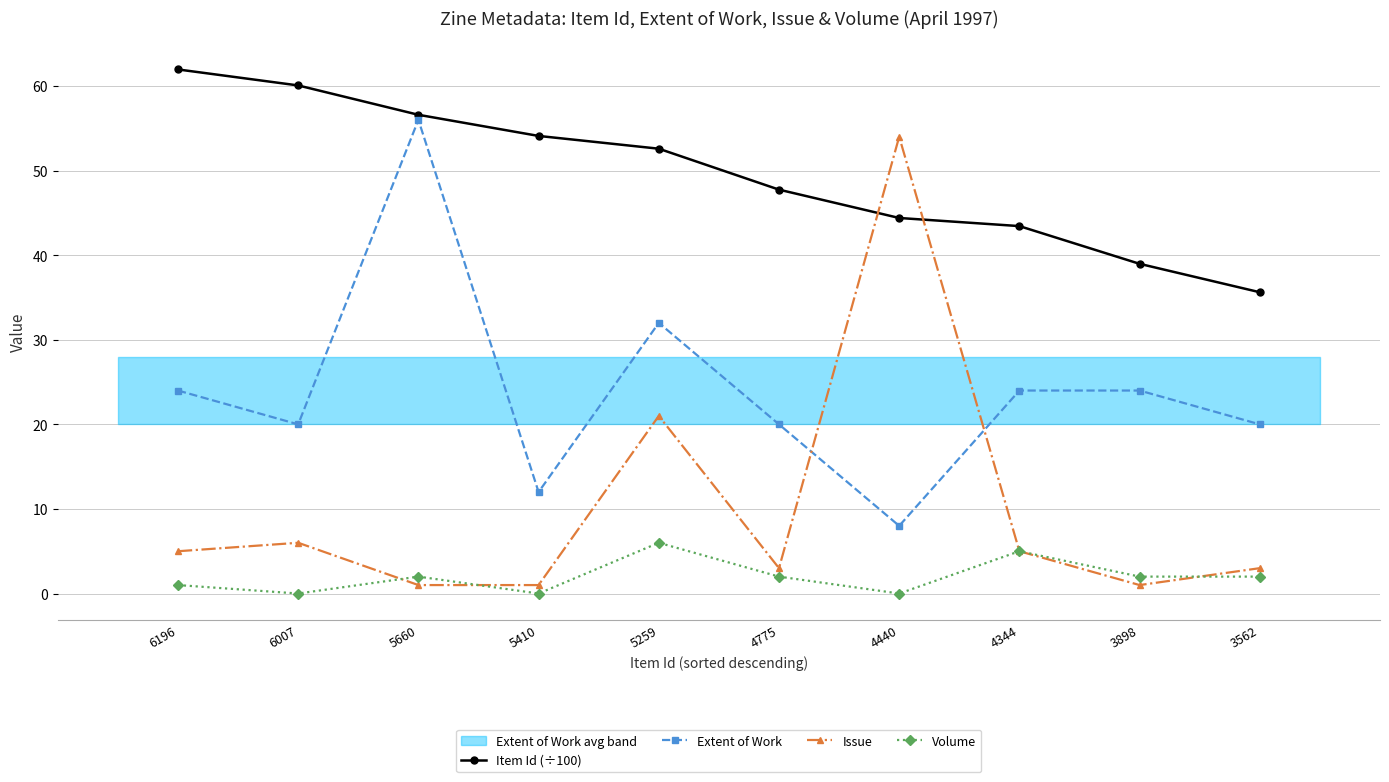

What is the value of the Volume point at the 3rd from the left?

2.0